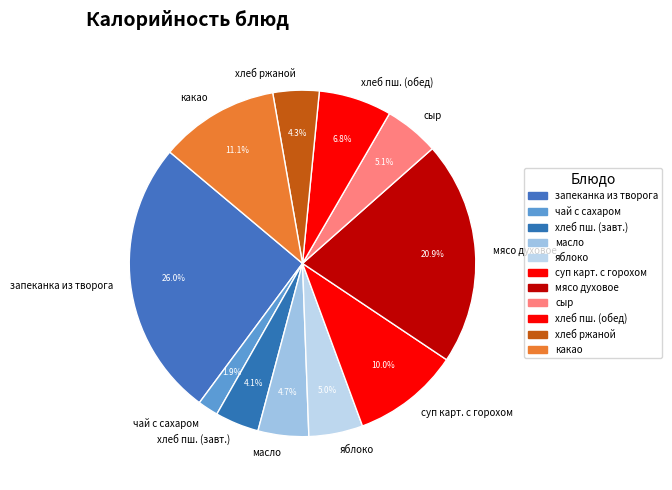

Count the number of slices in the pie.

11